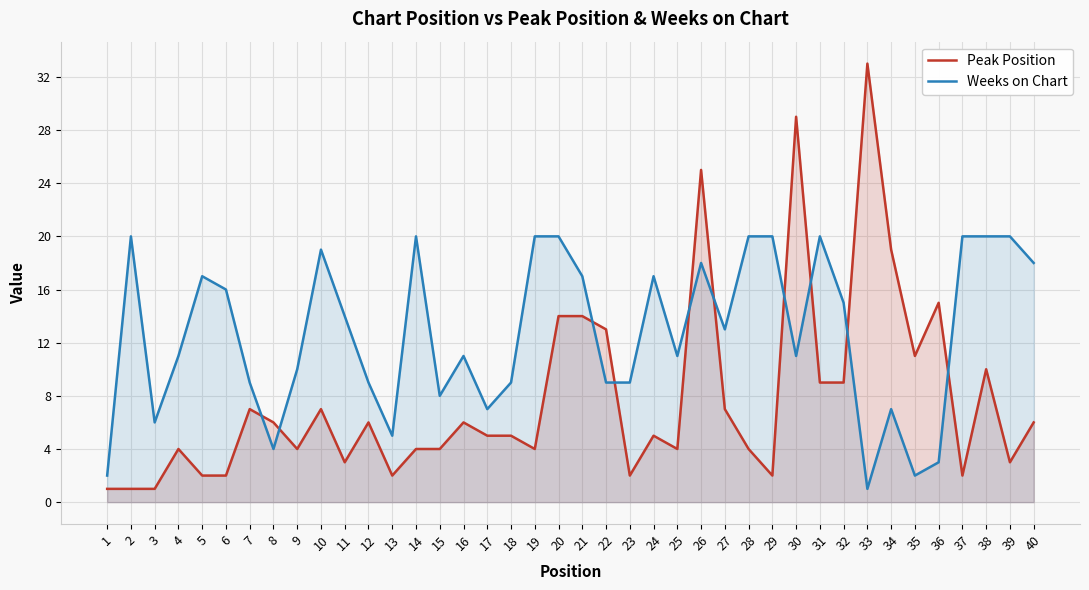

In Weeks on Chart, how many points are lower than both neighbors (excluding endpoints)?

10